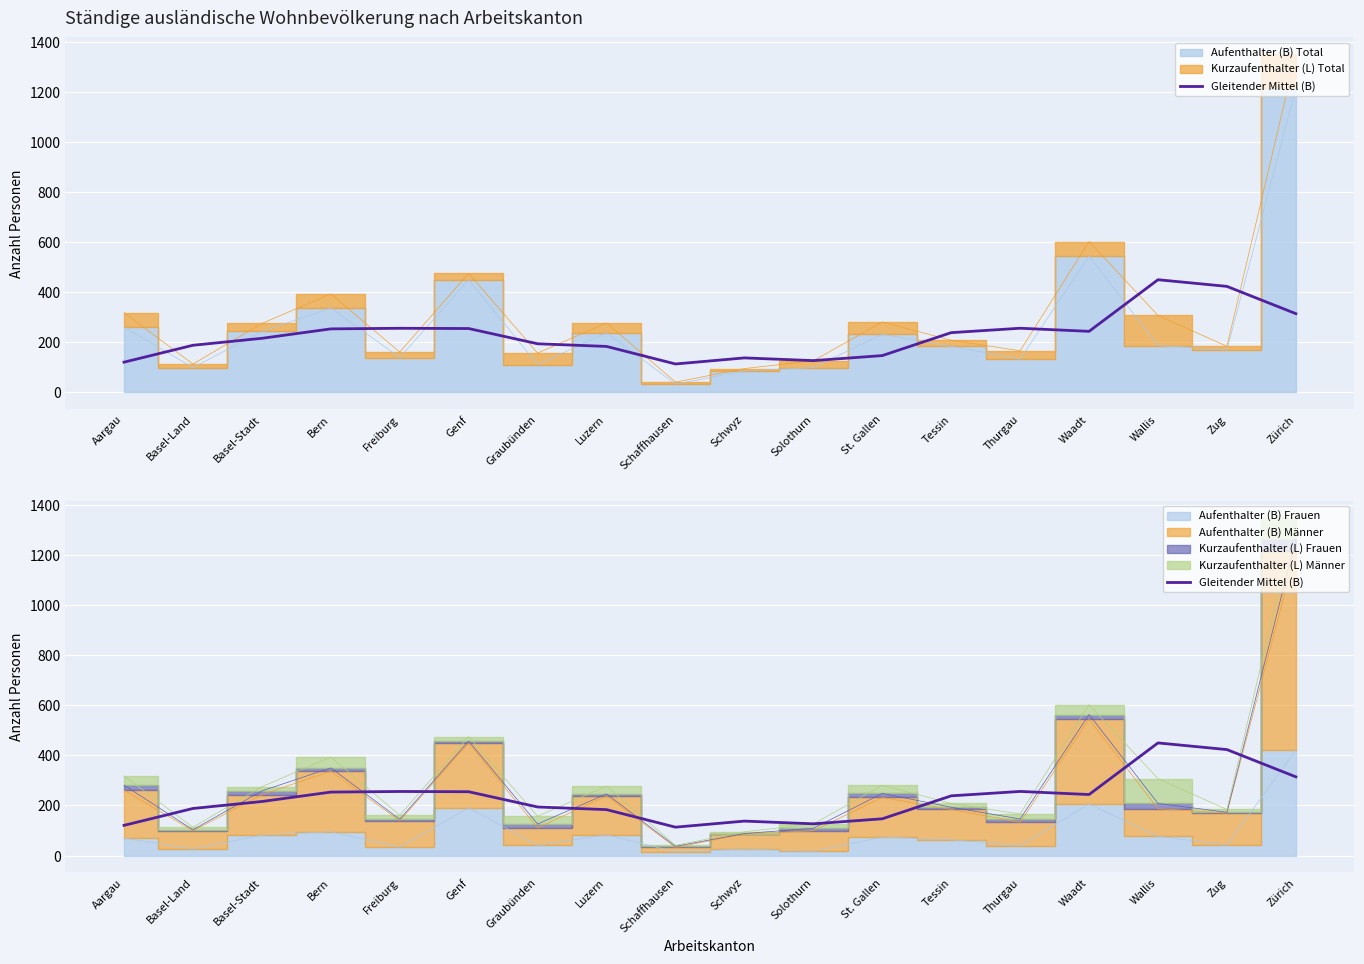

What is the label of the 2nd point from the right?

Zug